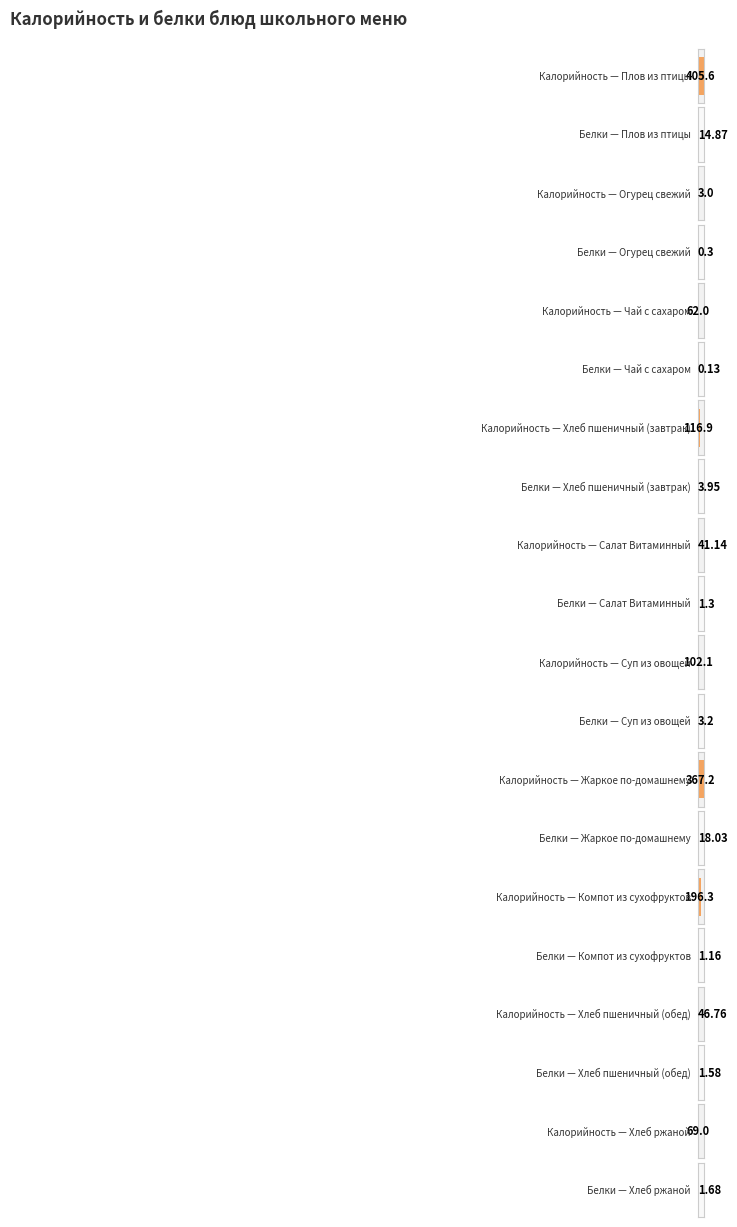

Which category has the lowest value across all series?

Чай с сахаром